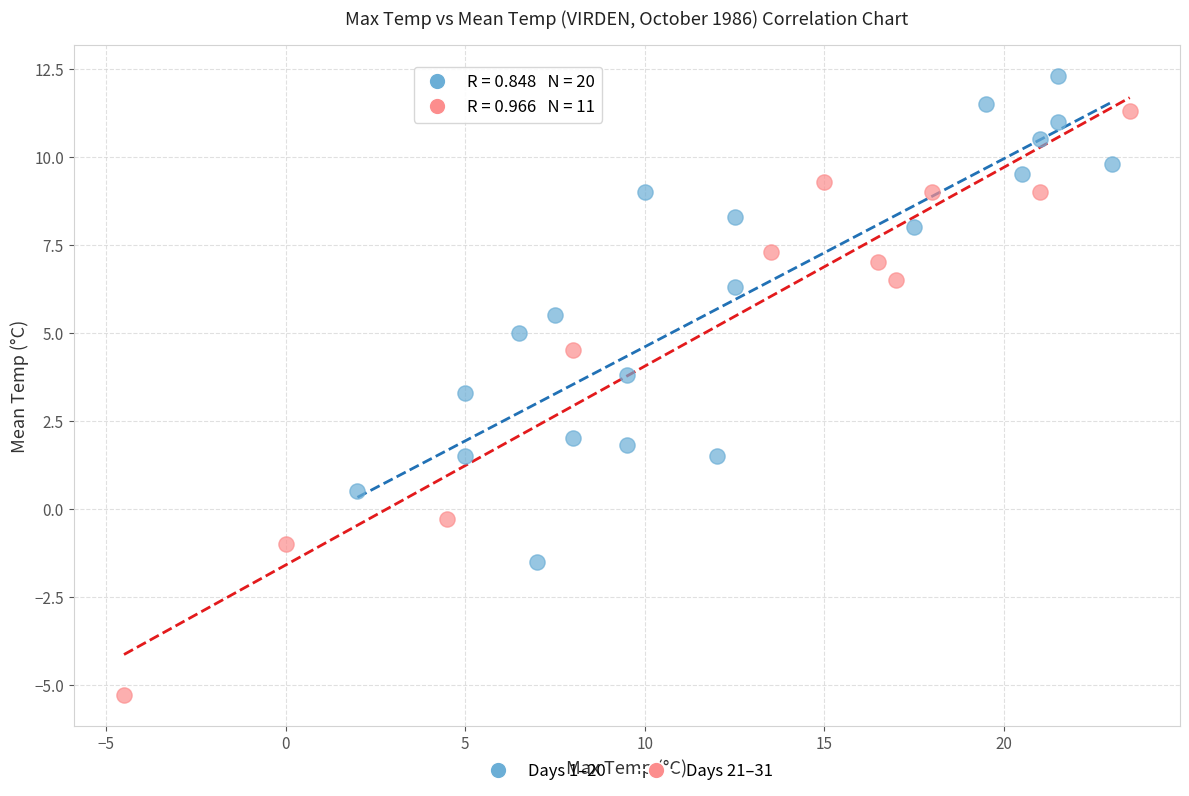

Which series contains the lowest Y value?

Days 21–31